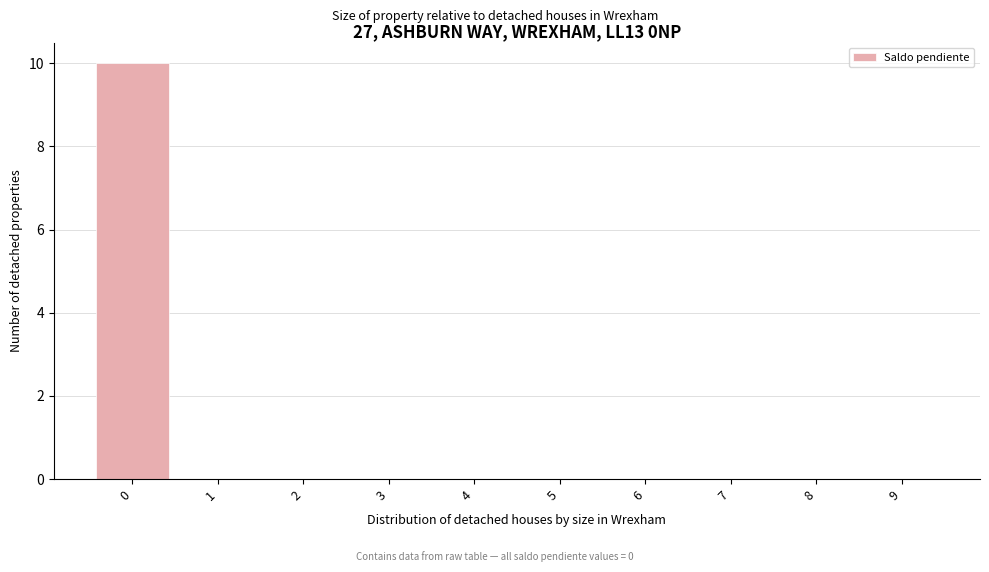

Reading left to right, extract all data points from this chart.

0=10	1=0	2=0	3=0	4=0	5=0	6=0	7=0	8=0	9=0